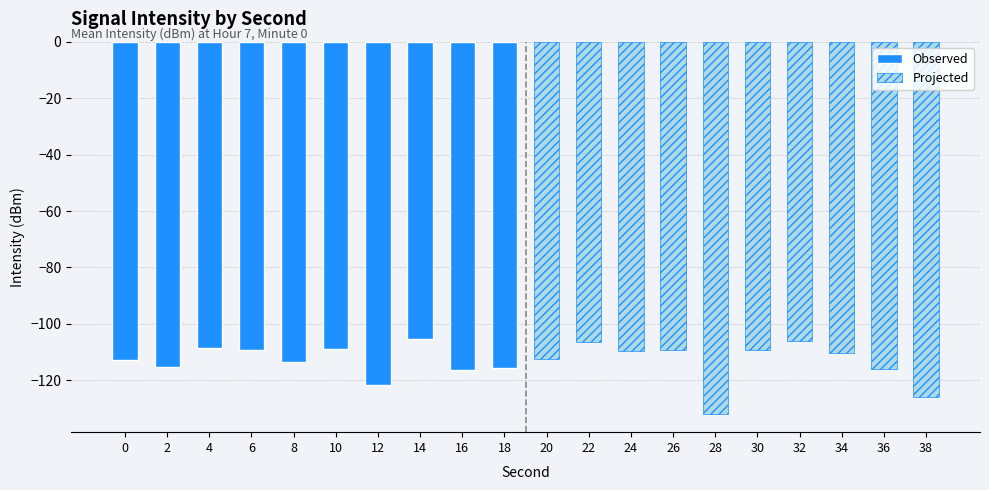

What is the difference between the Observed values at 0 and 18?

2.8